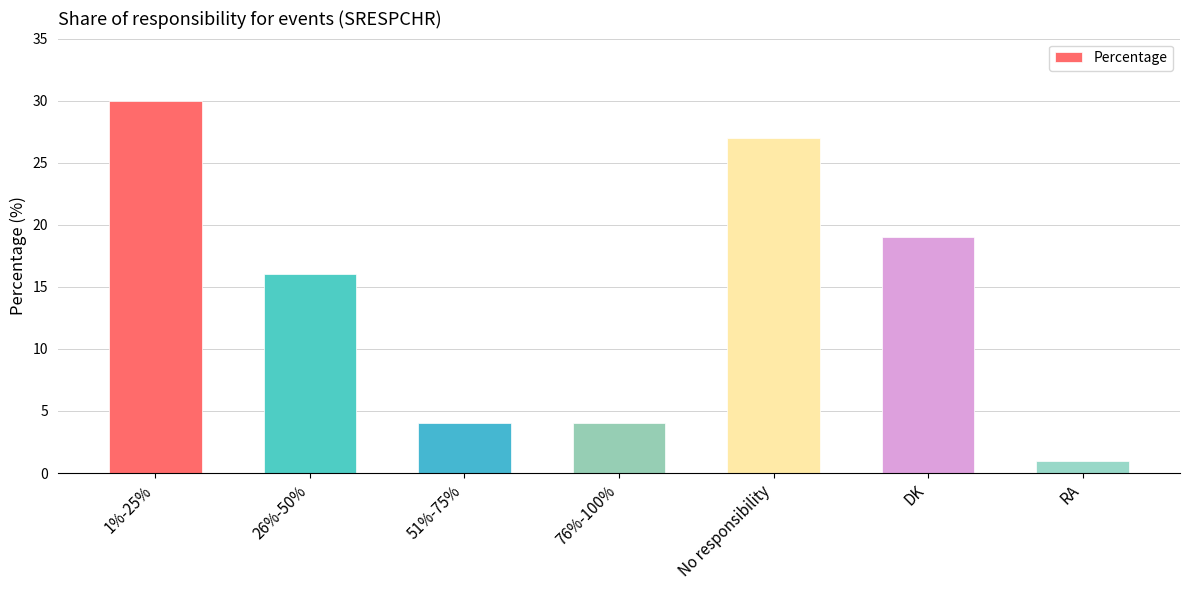

What is the label of the 7th bar from the right?

1%-25%